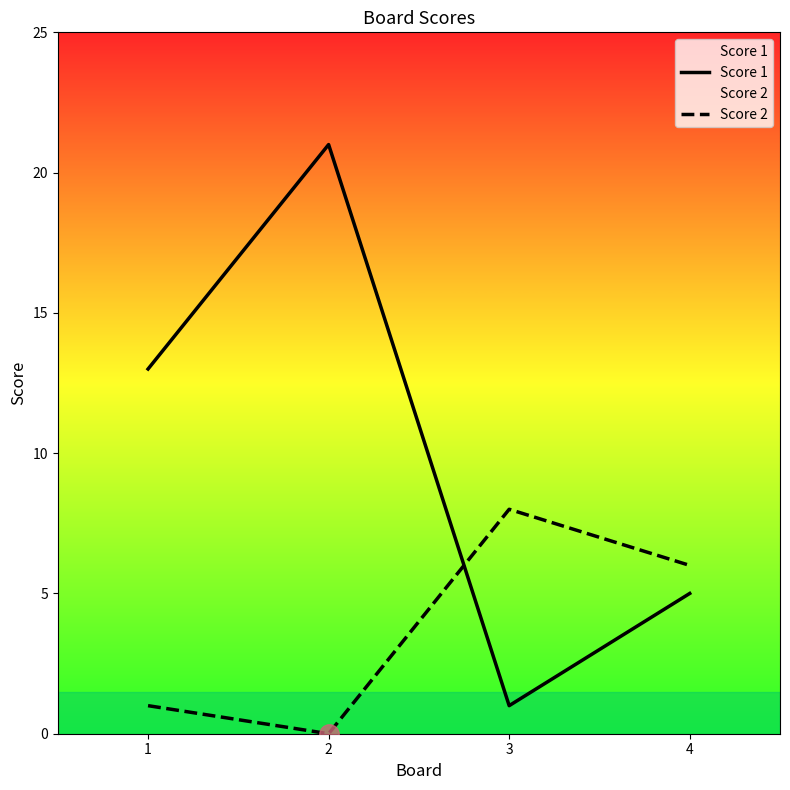

What is the maximum value for Score 1?

21